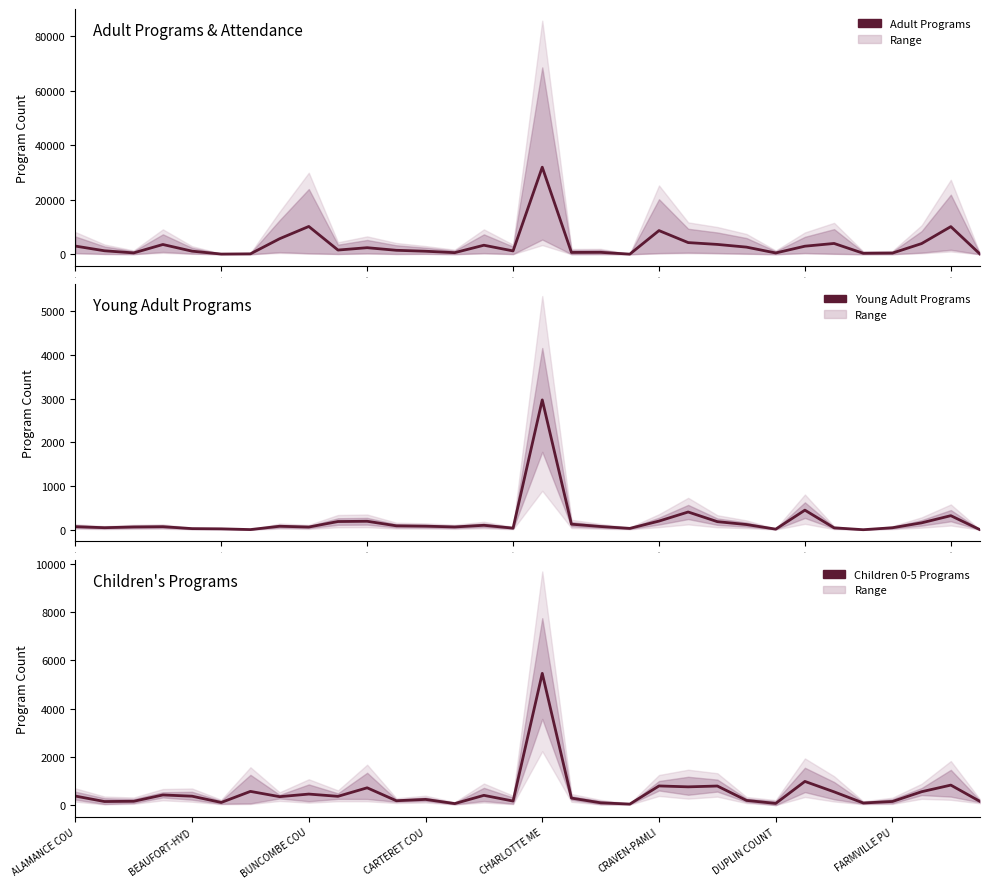

How many values in the Adult Programs series are below 1569?

16